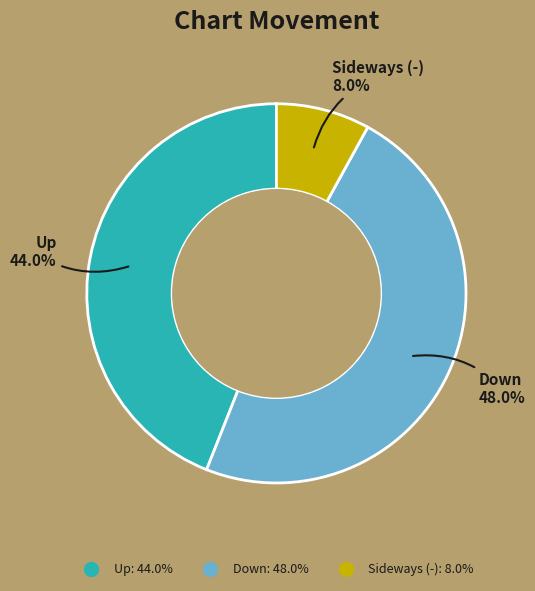

Is there any slice that represents more than half of the pie?

No